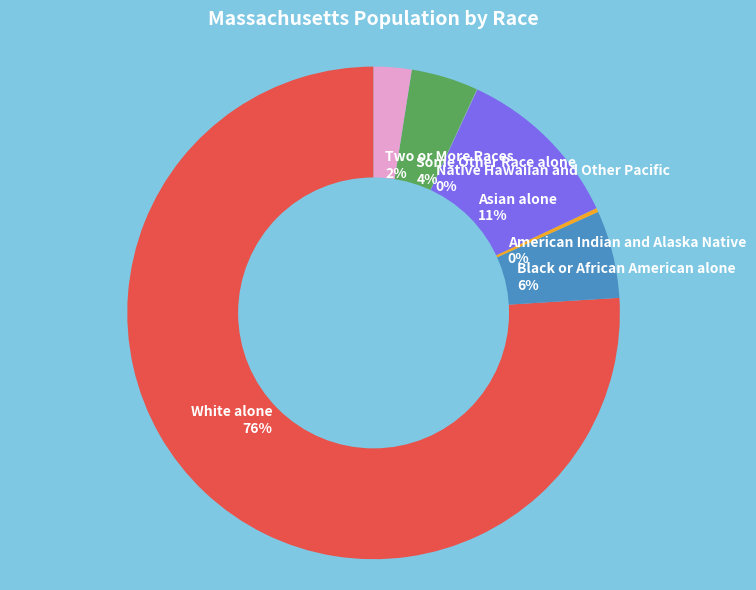

Do Asian alone and Black or African American alone together represent more than half of the pie?

No